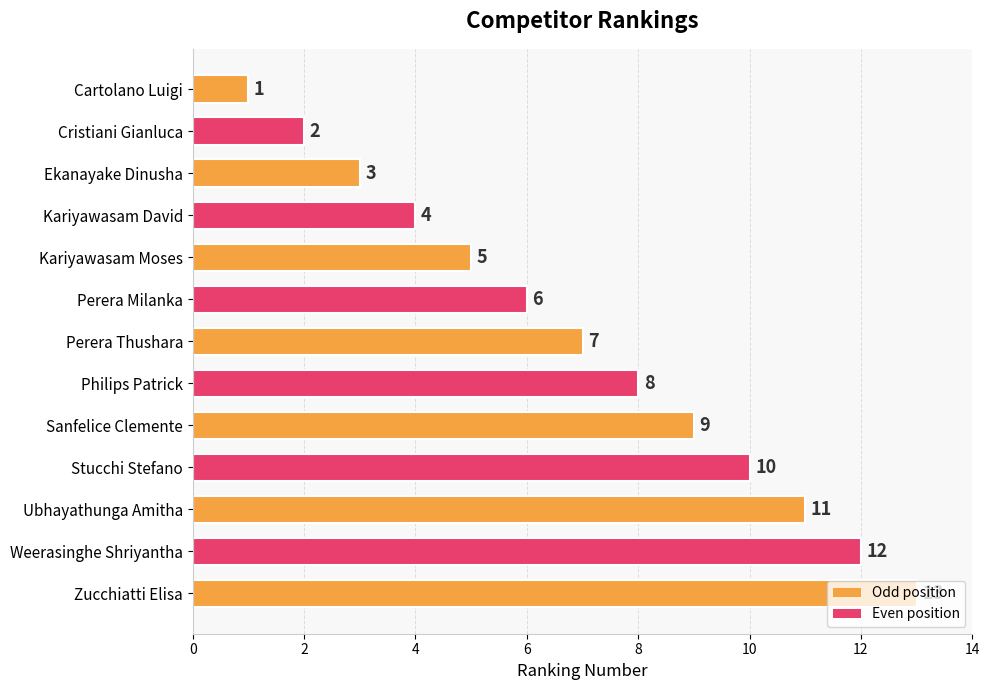

The chart shows a value of 3 at Ekanayake Dinusha. True or false?

True